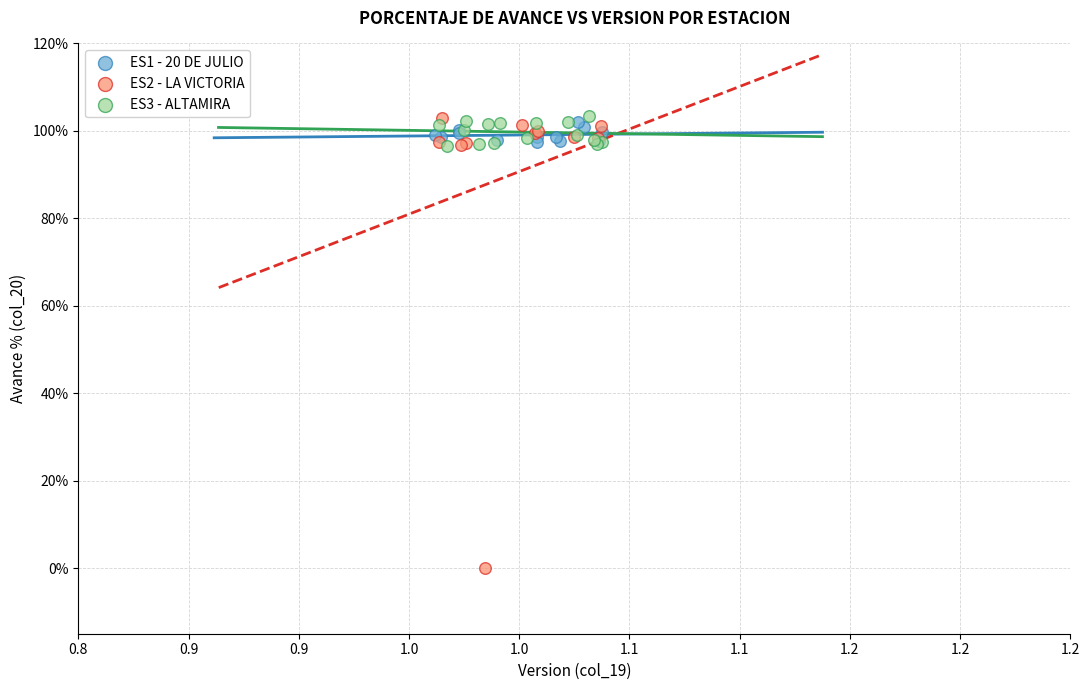

Which series has the largest Y range (max minus min)?

ES2 - LA VICTORIA